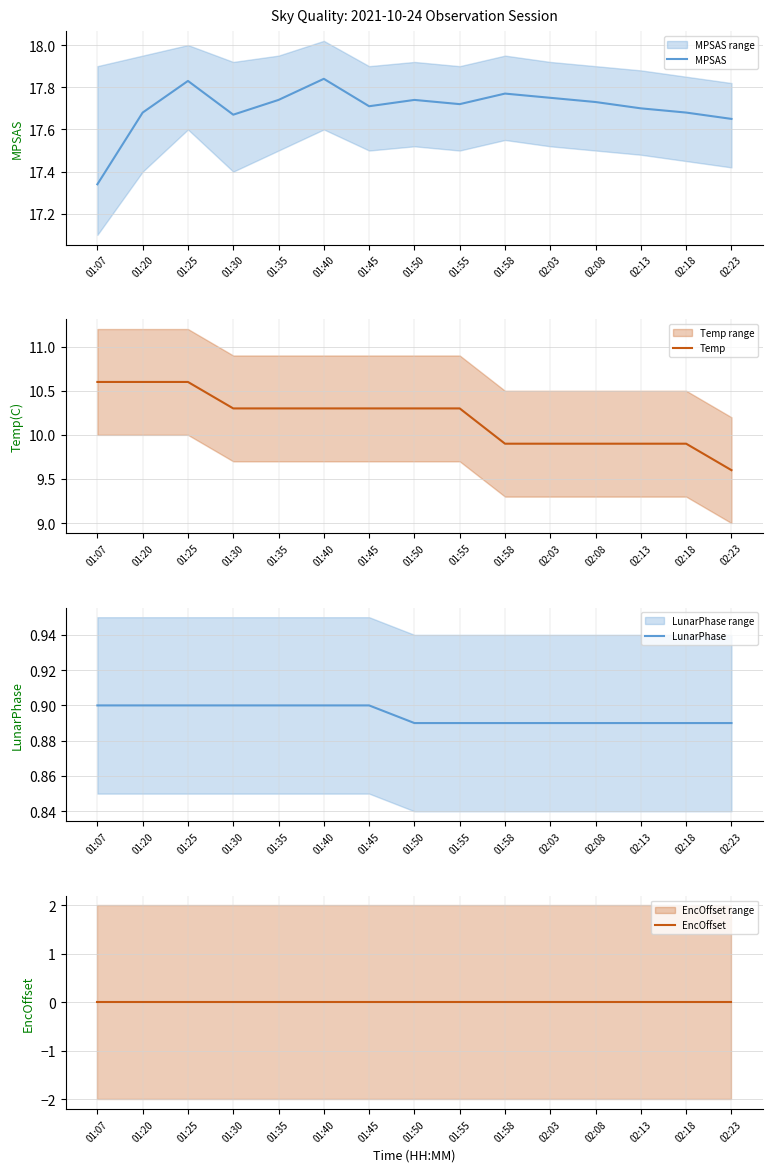

True or false: MPSAS and Temp intersect in this chart.

False